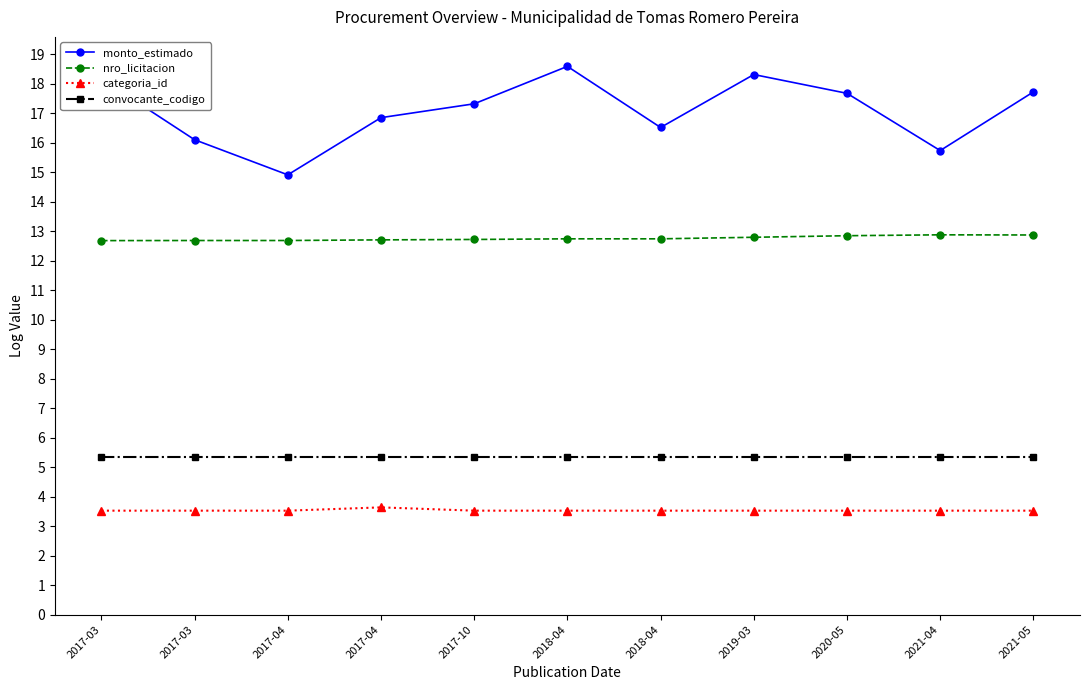

Reading right to left, list all the values displayed in this chart.

monto_estimado: 2021-05=17.7	2021-04=15.7	2020-05=17.7	2019-03=18.3	2018-04=16.5	2018-04=18.6	2017-10=17.3	2017-04=16.9	2017-04=14.9	2017-03=16.1	2017-03=18.2
nro_licitacion: 2021-05=12.9	2021-04=12.9	2020-05=12.8	2019-03=12.8	2018-04=12.7	2018-04=12.7	2017-10=12.7	2017-04=12.7	2017-04=12.7	2017-03=12.7	2017-03=12.7
categoria_id: 2021-05=3.5	2021-04=3.5	2020-05=3.5	2019-03=3.5	2018-04=3.5	2018-04=3.5	2017-10=3.5	2017-04=3.6	2017-04=3.5	2017-03=3.5	2017-03=3.5
convocante_codigo: 2021-05=5.3	2021-04=5.3	2020-05=5.3	2019-03=5.3	2018-04=5.3	2018-04=5.3	2017-10=5.3	2017-04=5.3	2017-04=5.3	2017-03=5.3	2017-03=5.3